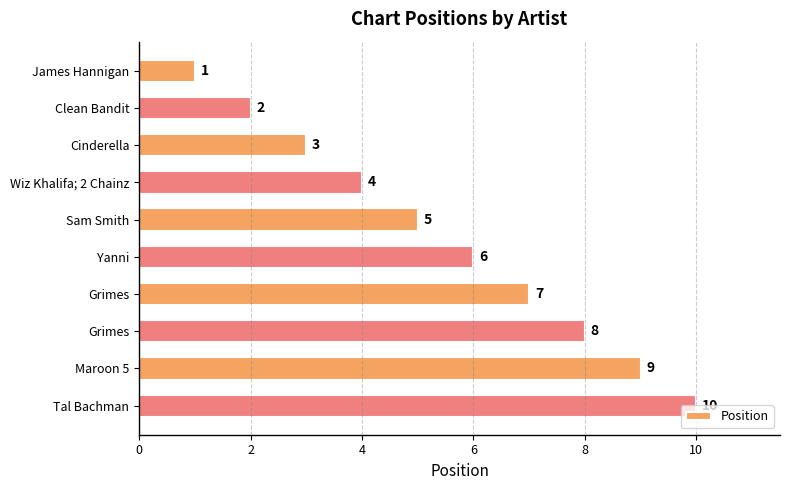

How many categories are shown in the chart?

10